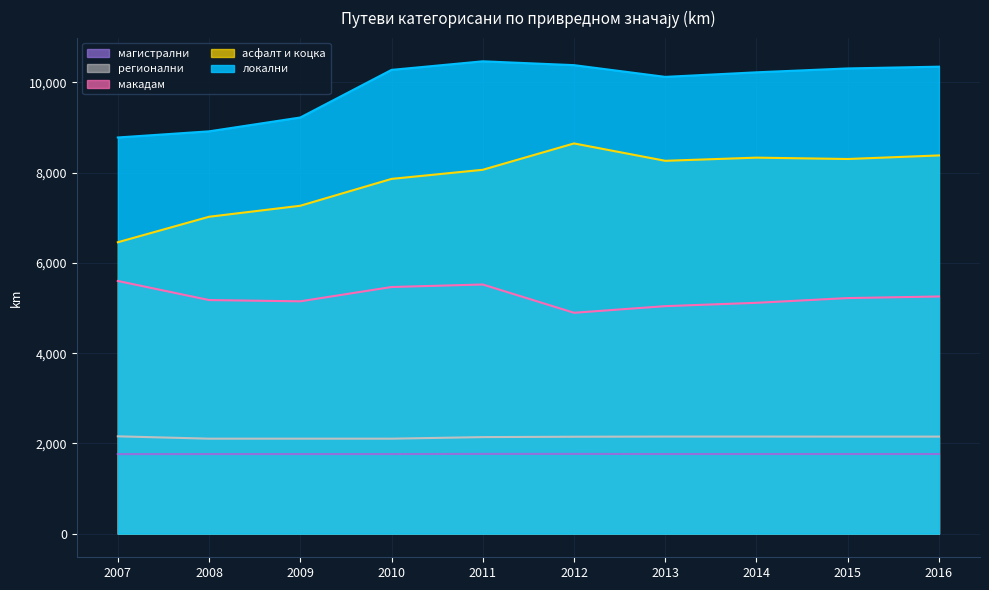

At which label does макадам first exceed 5221?

2007